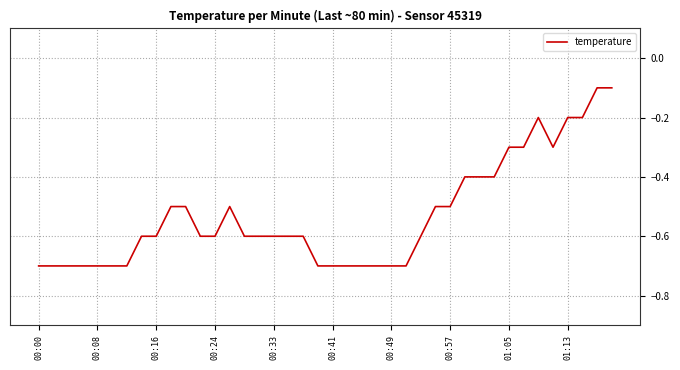

How many distinct data groups are displayed?

1